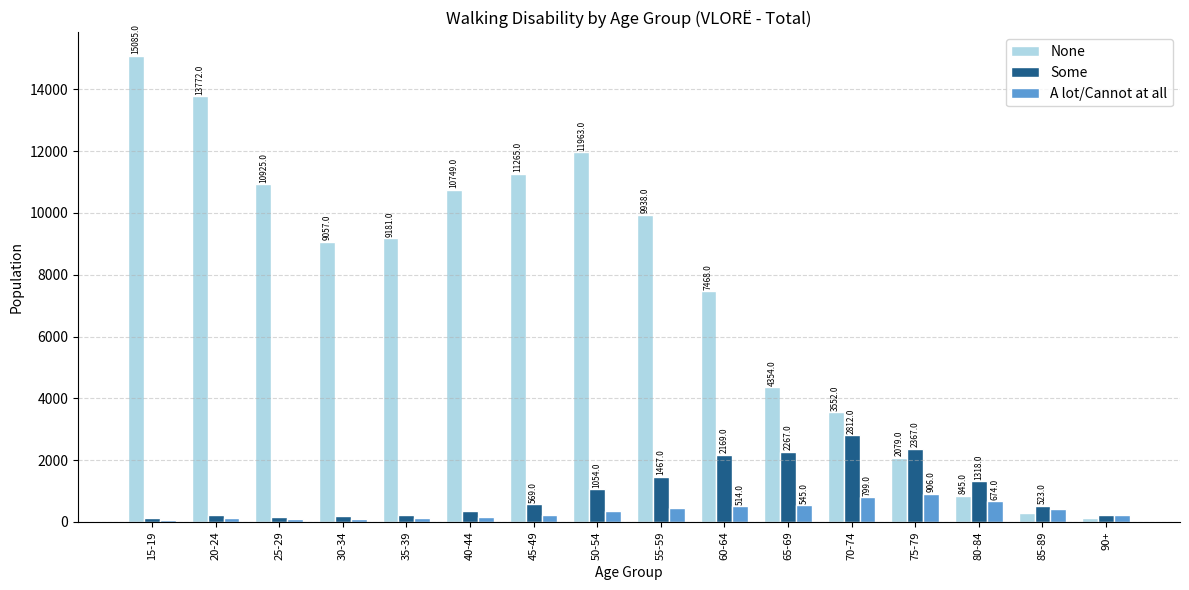

What is the difference between the A lot/Cannot at all values at 30-34 and 15-19?

21